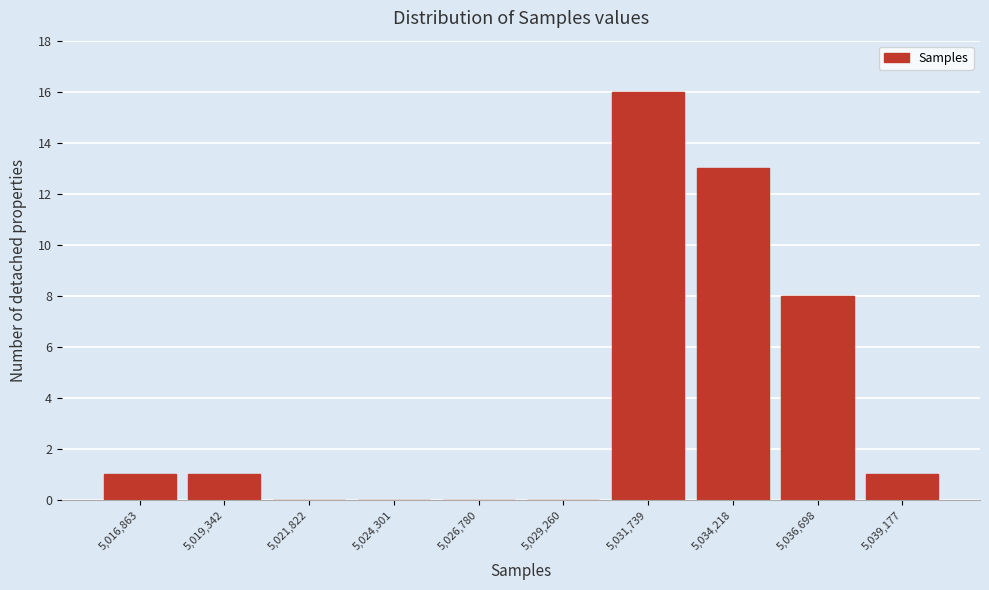

Reading left to right, list every bar in this chart as the range it spans on the x-axis followed by its height. Neither the bar edges nor the heights are printed on the chart, so give them approximately, as read against the axes.

5015500 to 5018000: 1
5018000 to 5020500: 1
5020500 to 5023000: 0
5023000 to 5025500: 0
5025500 to 5028000: 0
5028000 to 5030500: 0
5030500 to 5033000: 16
5033000 to 5035500: 13
5035500 to 5038000: 8
5038000 to 5040500: 1